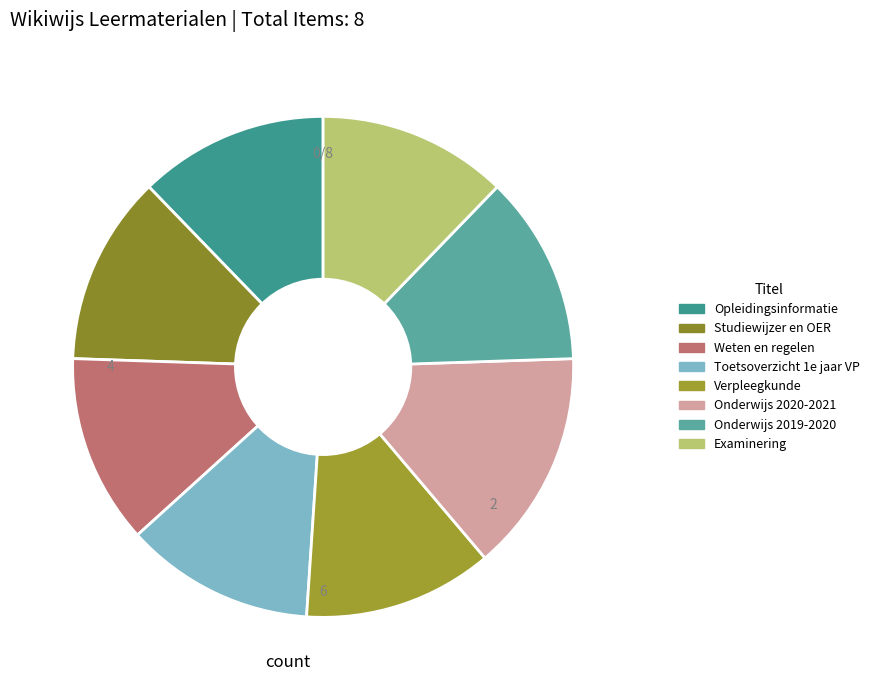

Do Onderwijs 2020-2021 and Onderwijs 2019-2020 together represent more than half of the pie?

No